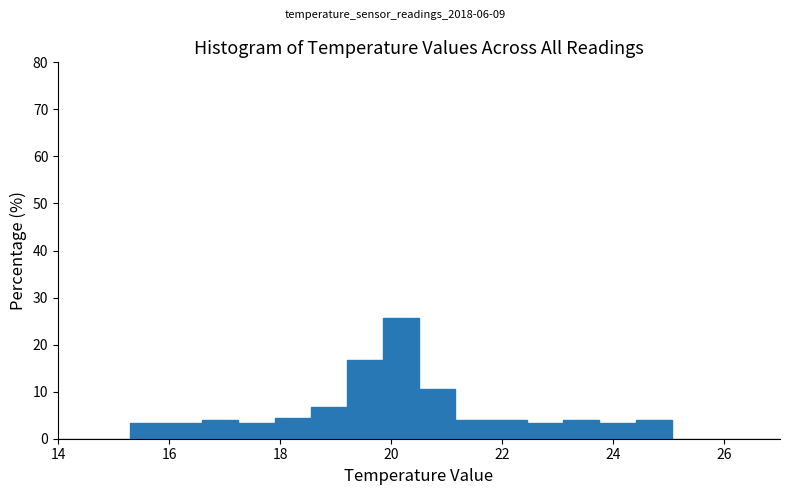

Read against the x-axis, roughly where is the centre of the tallest bar?

20.2